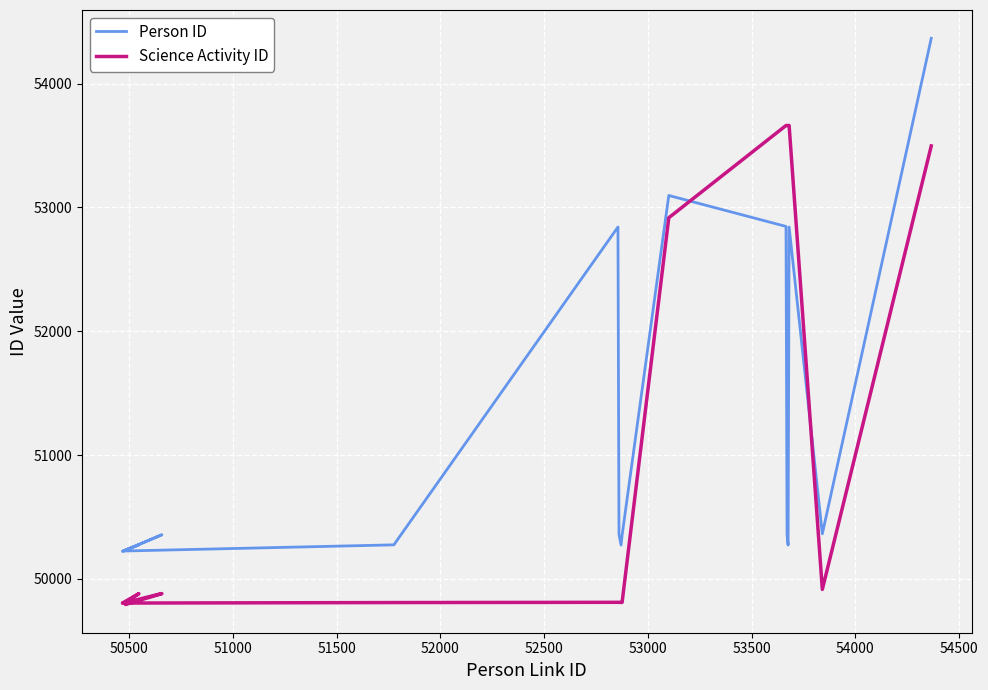

How many interior local peaks does the Person ID series have?

5